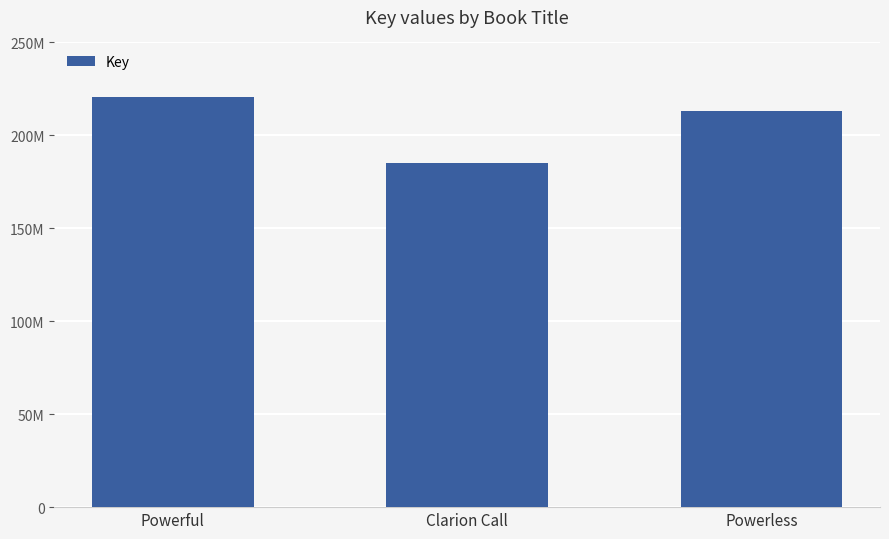

At which category does the chart reach its peak across all series?

Powerful